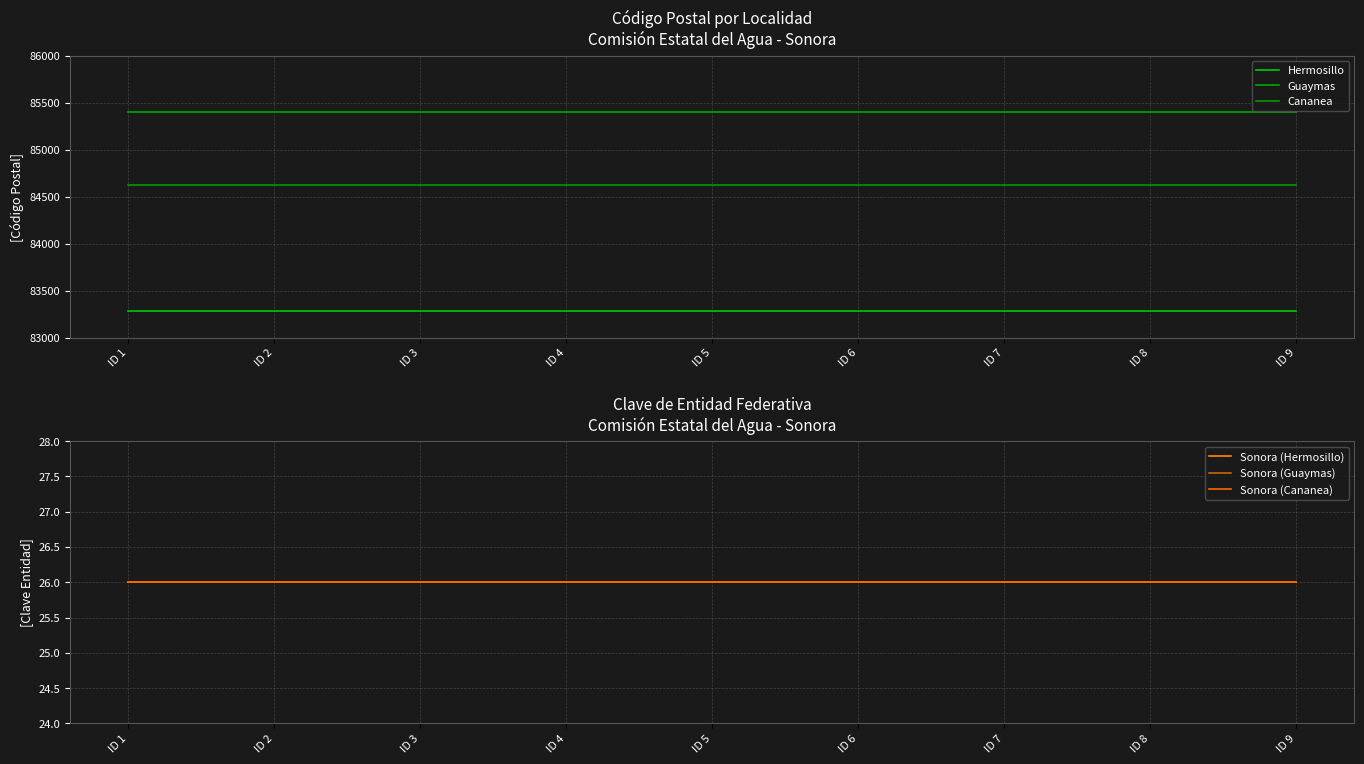

What is the value of the Guaymas point at the 1st from the left?

85400